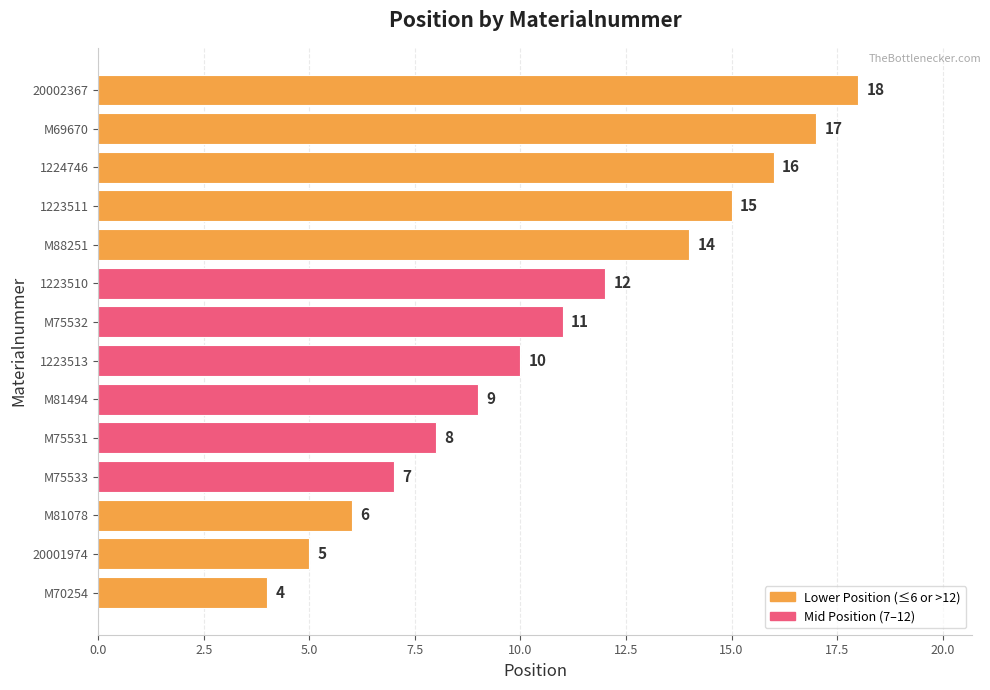

Rank the categories by value from lowest to highest.

M70254, 20001974, M81078, M75533, M75531, M81494, 1223513, M75532, 1223510, M88251, 1223511, 1224746, M69670, 20002367